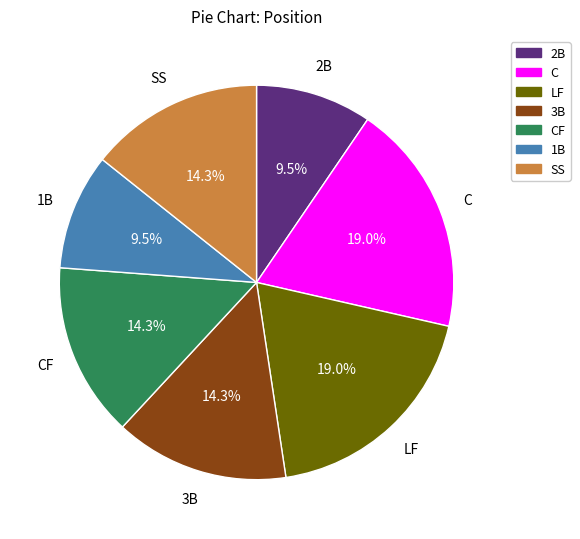

Is there any slice that represents more than half of the pie?

No